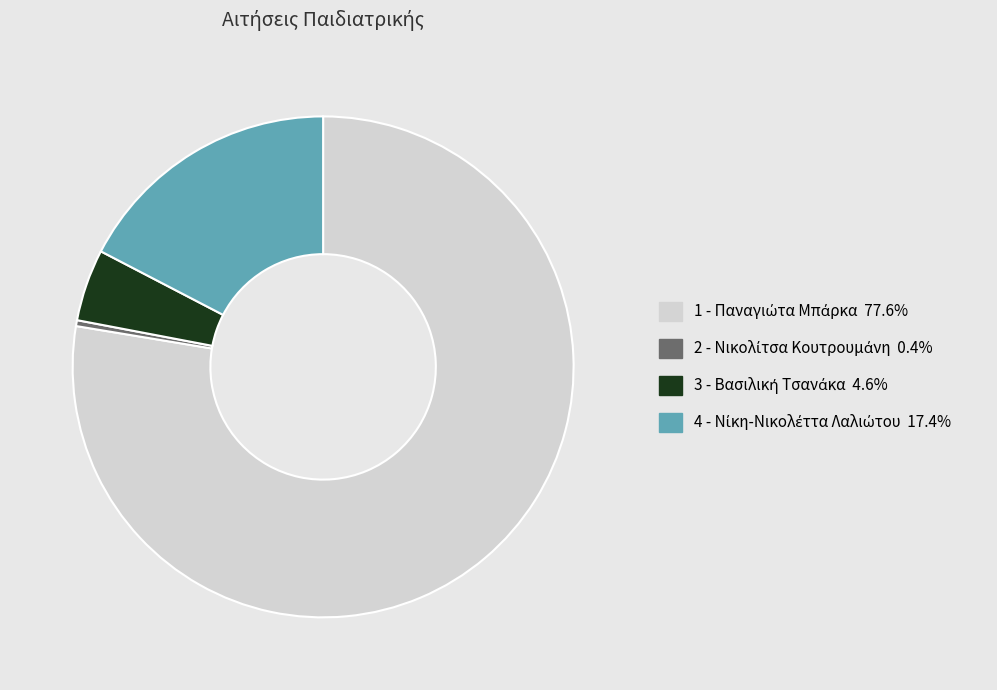

Does any single category account for the majority?

Yes